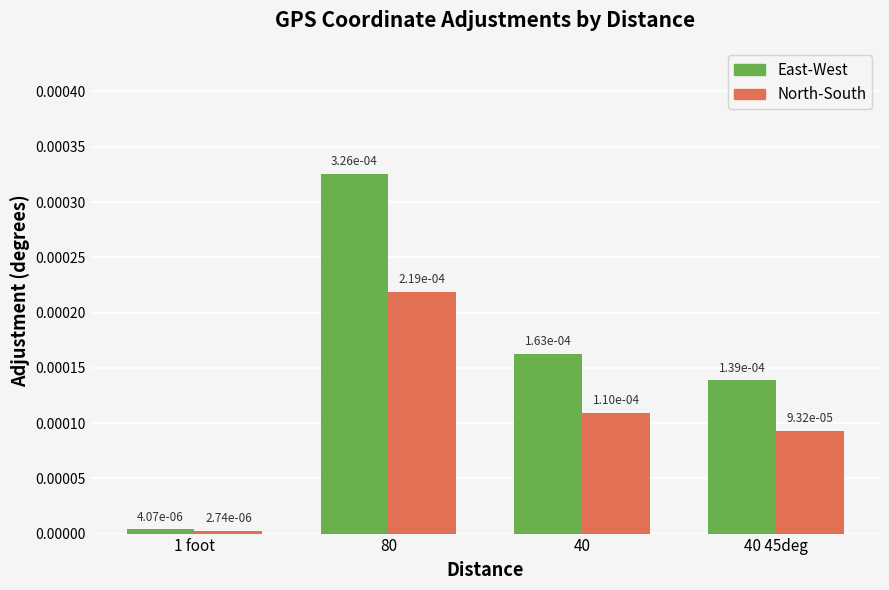

Which category has the highest value in the North-South series?

80